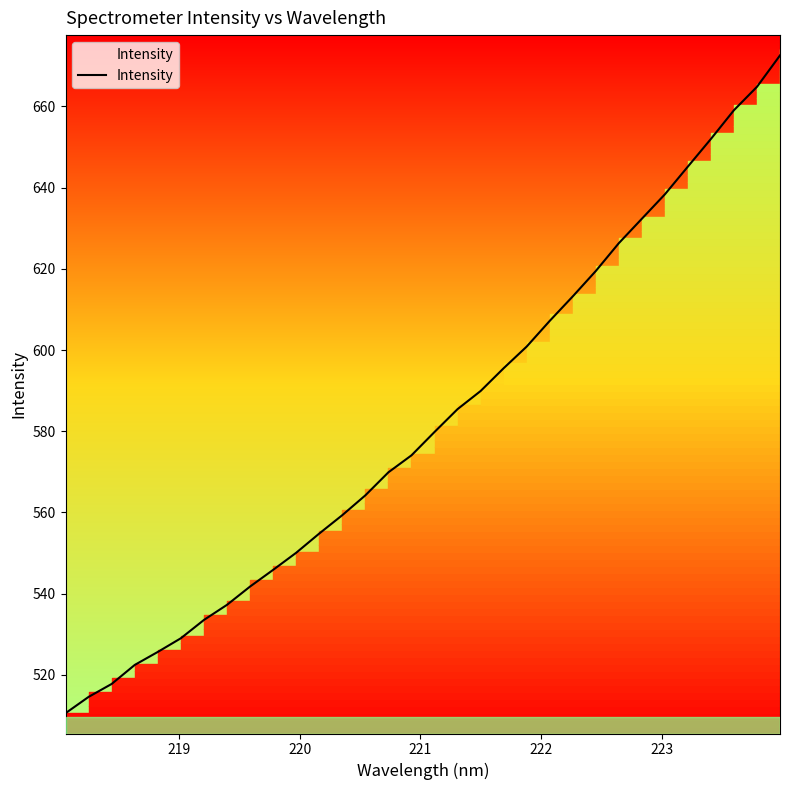

What is the minimum value for Intensity?

510.5